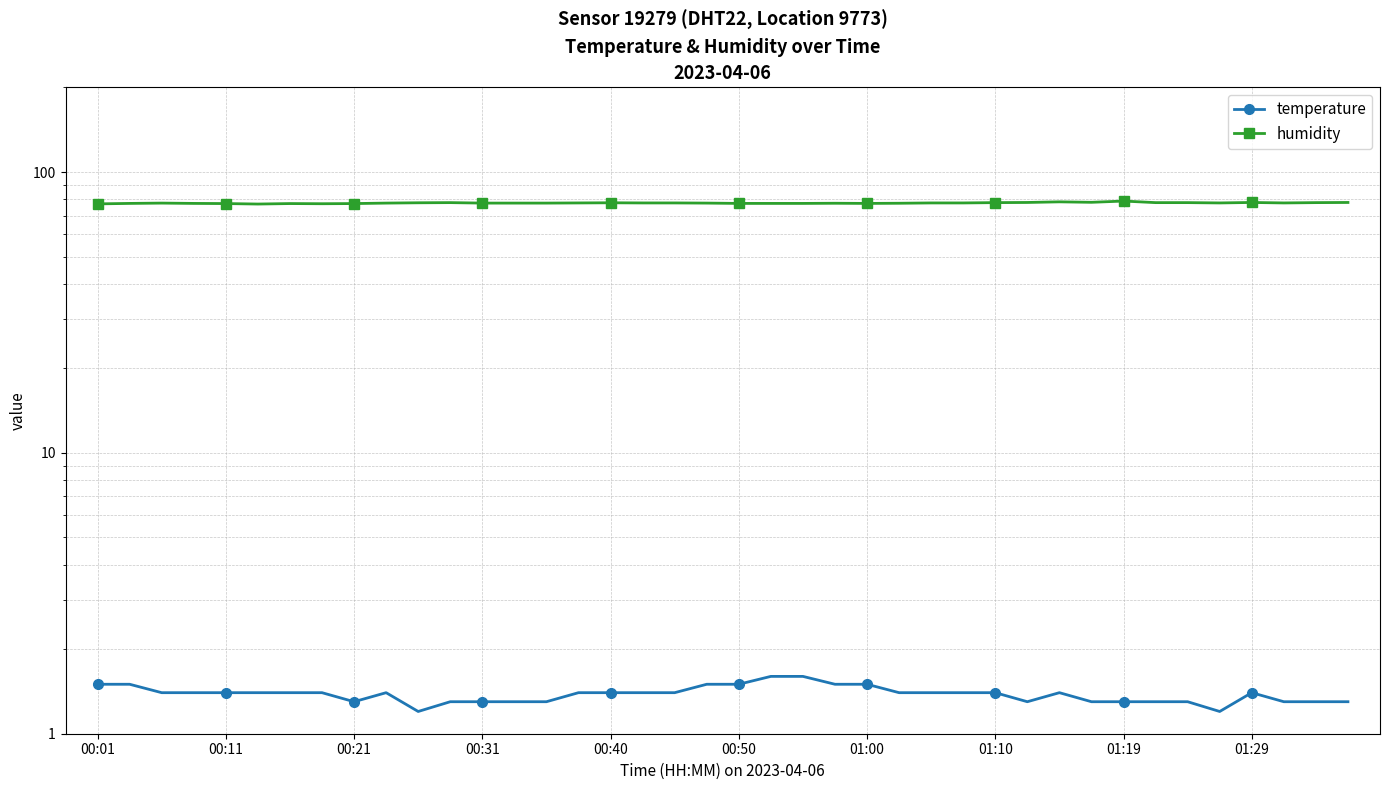

What is the difference between the second highest and minimum values in the humidity series?

1.4